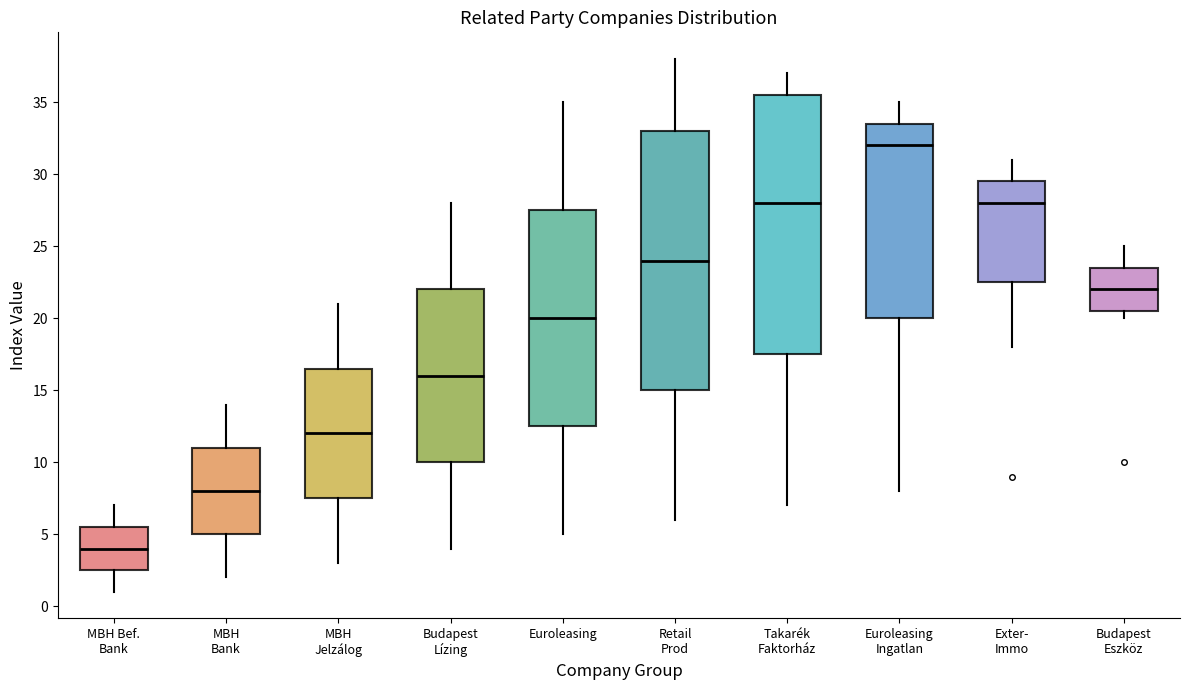

Which box has the lowest median line?

MBH Bef. Bank